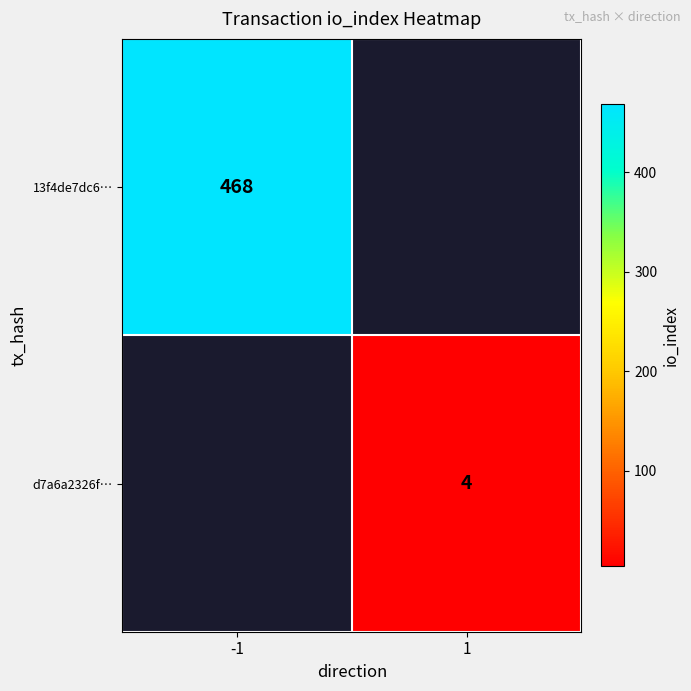

At which category does the chart reach its peak across all series?

-1